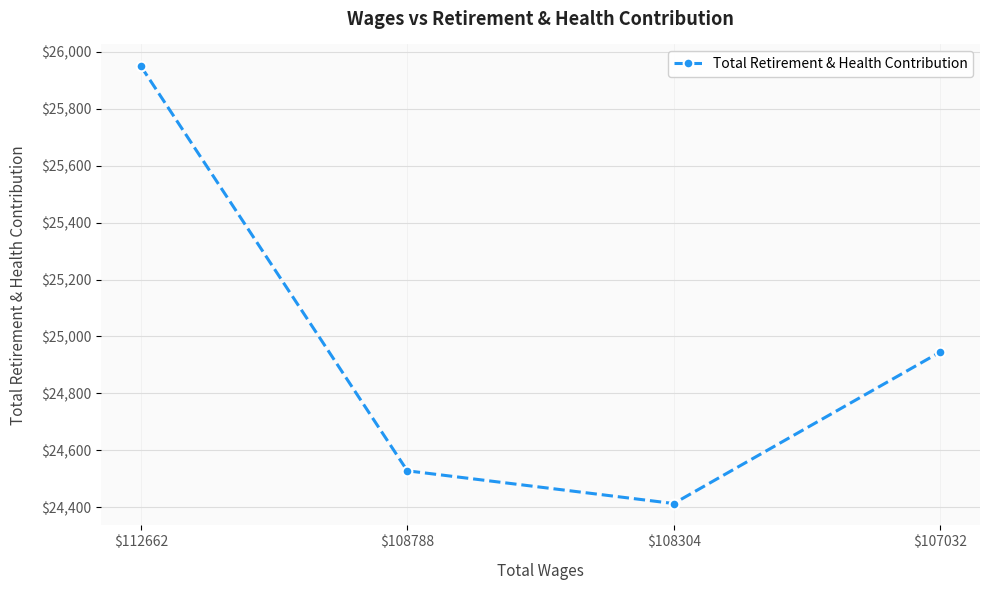

What is the value of the 3rd point from the left?

24413